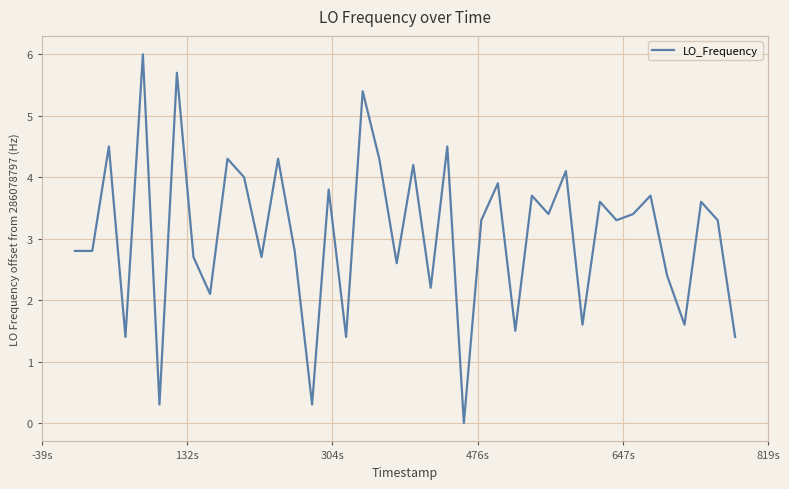

Reading left to right, extract all data points from this chart.

2.8	2.8	4.5	1.4	6.0	0.3	5.7	2.7	2.1	4.3	4.0	2.7	4.3	2.8	0.3	3.8	1.4	5.4	4.3	2.6	4.2	2.2	4.5	0.0	3.3	3.9	1.5	3.7	3.4	4.1	1.6	3.6	3.3	3.4	3.7	2.4	1.6	3.6	3.3	1.4